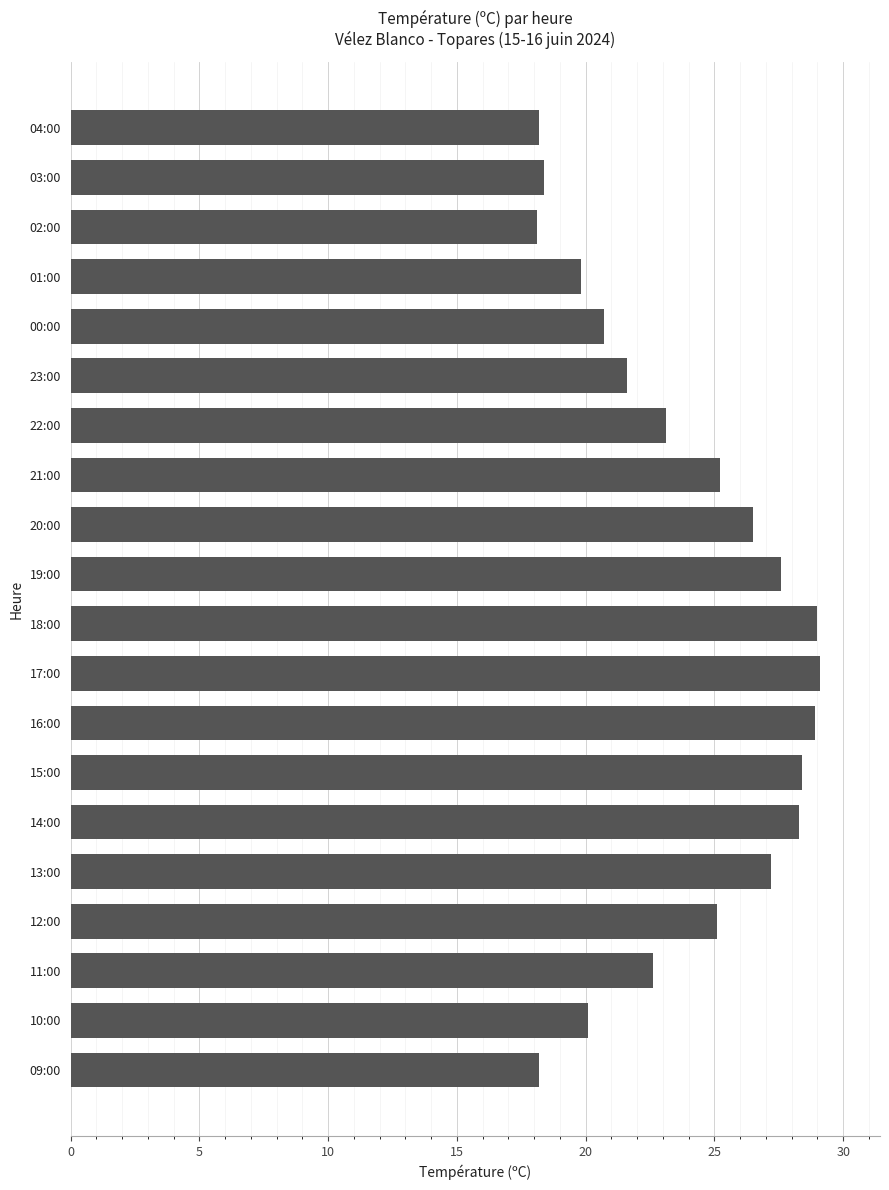

What is the change in value from 15:00 to 13:00?

-1.2